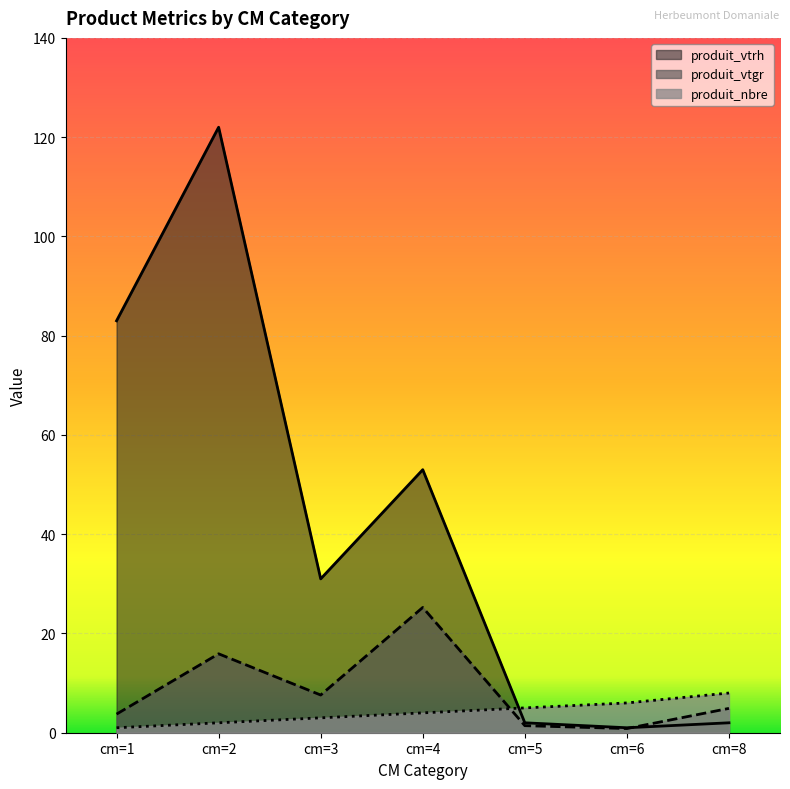

How many lines are shown in the chart?

3